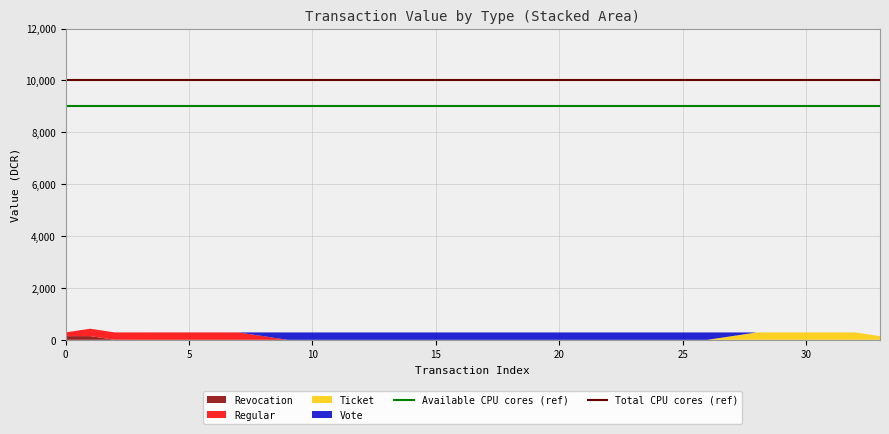

What is the total value across all series at 15?

284.7